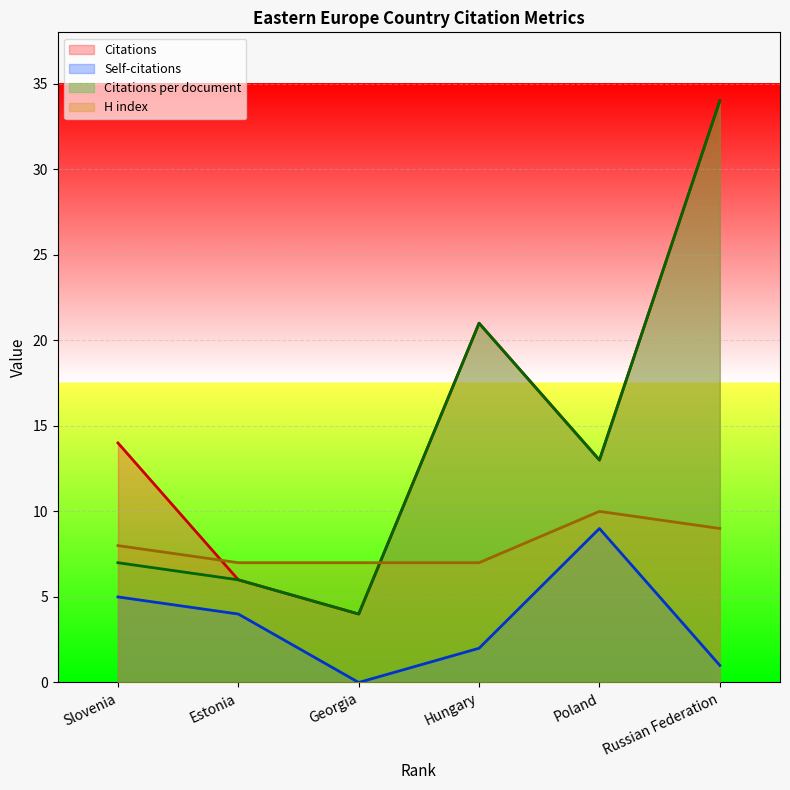

What is the maximum value shown in the chart?

34